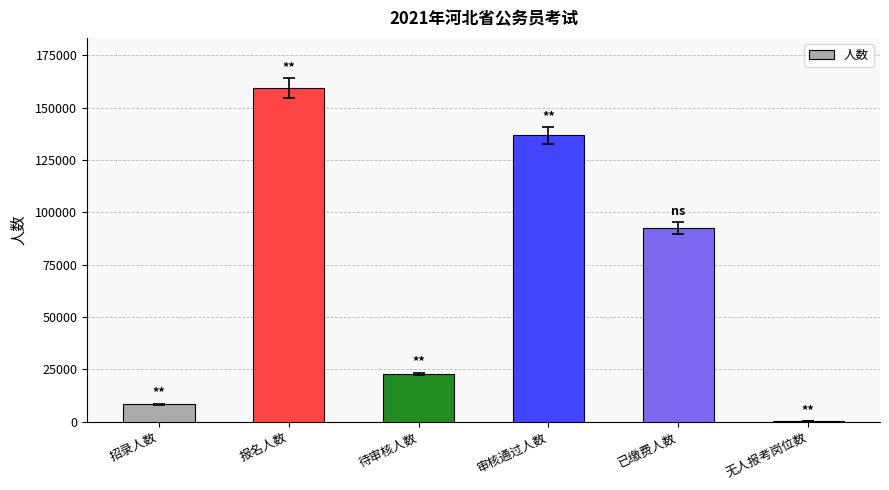

Which label corresponds to the largest value in the chart?

报名人数